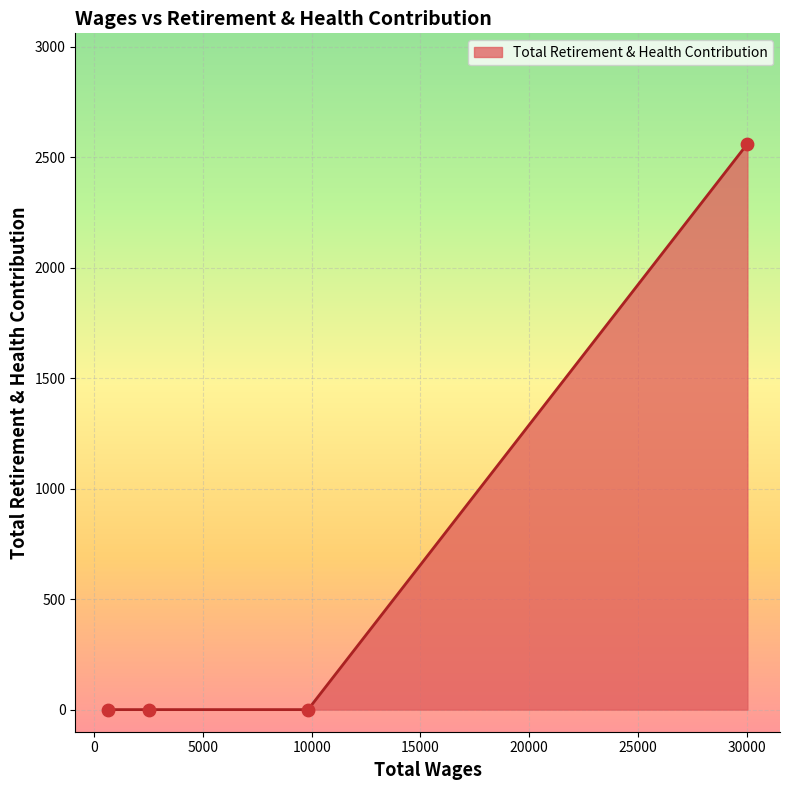

What is the sum of all values?

2560